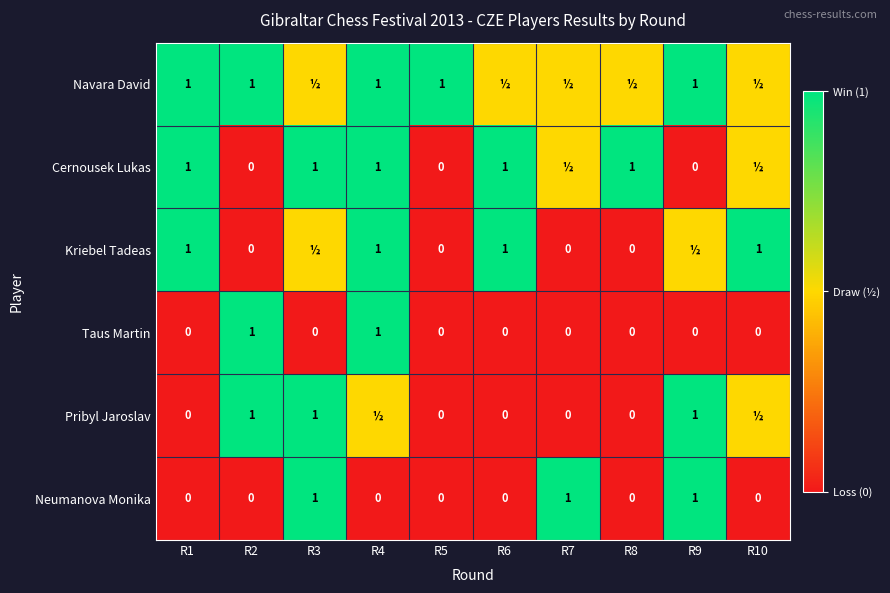

How many values in Neumanova Monika are above zero?

3